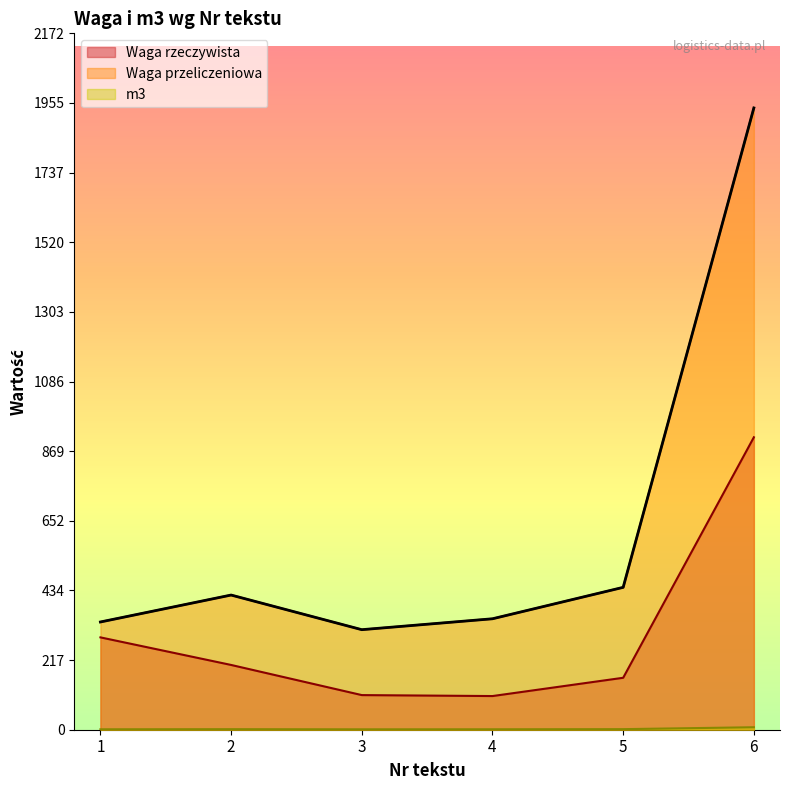

How many series are shown in this chart?

3